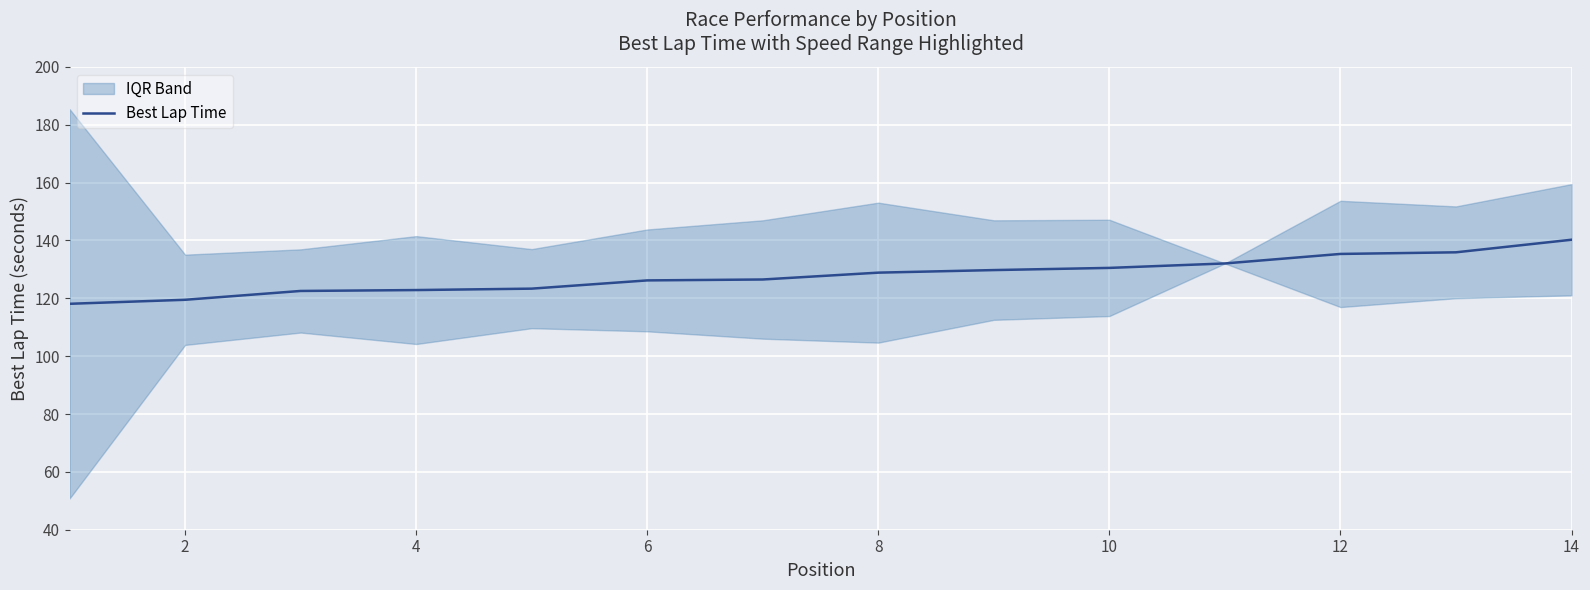

The value of Best Lap Time at 14 is 244.4. True or false?

False